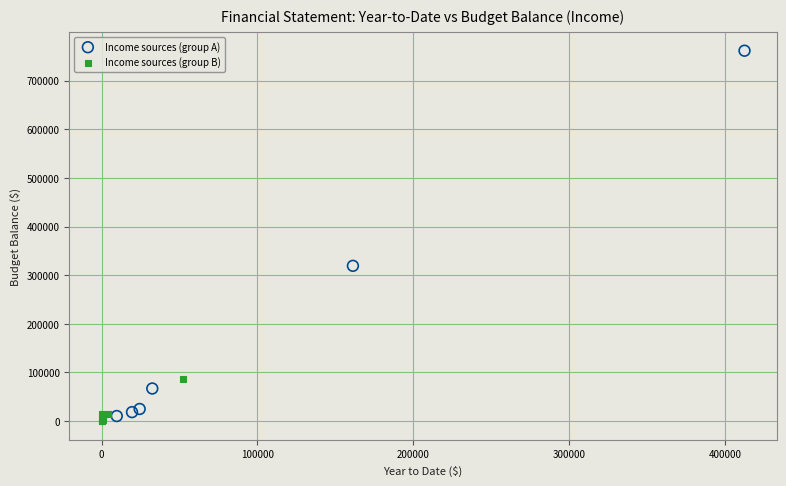

Which series reaches the maximum Y coordinate?

Income sources (group A)